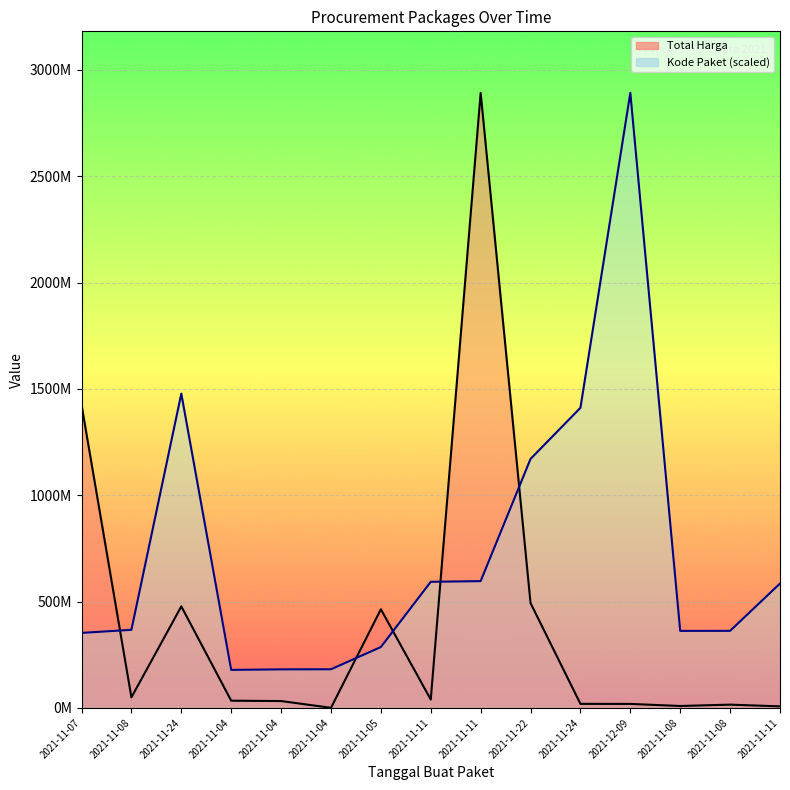

Is it true that Total Harga equals 34000000.0 at 2021-11-04?

True